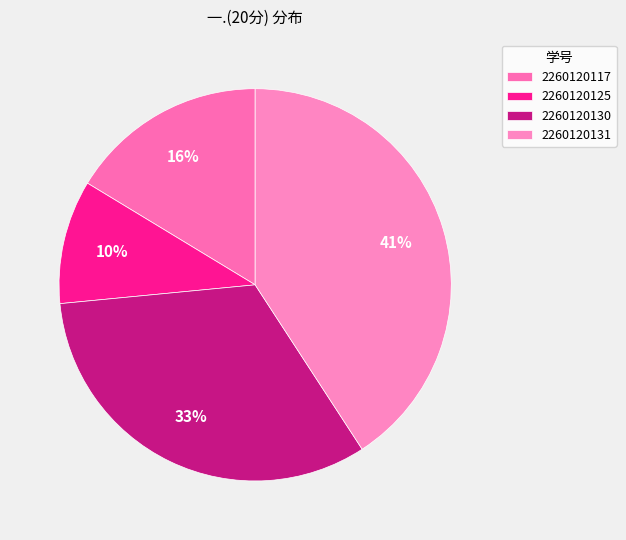

Is the sum of 2260120117 and 2260120130 greater than half?

No